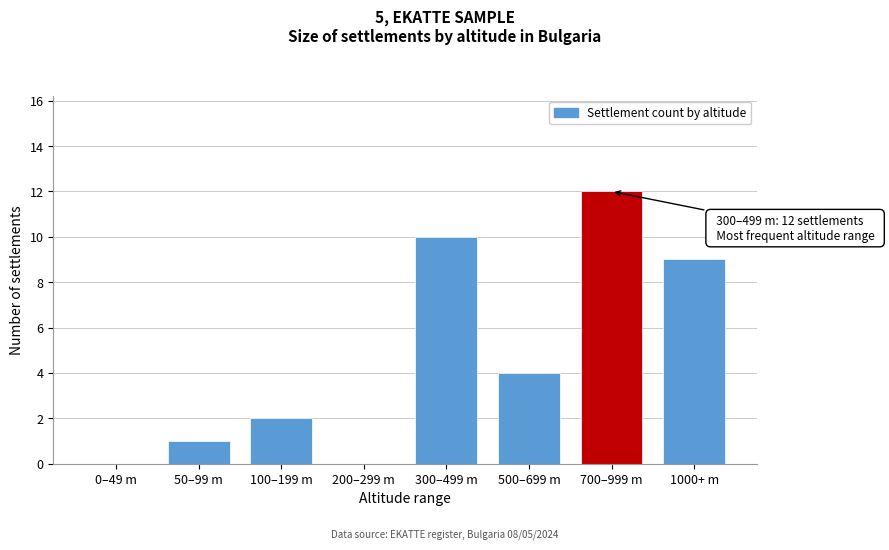

Reading left to right, list all the values displayed in this chart.

0–49 m=0	50–99 m=1	100–199 m=2	200–299 m=0	300–499 m=10	500–699 m=4	700–999 m=12	1000+ m=9